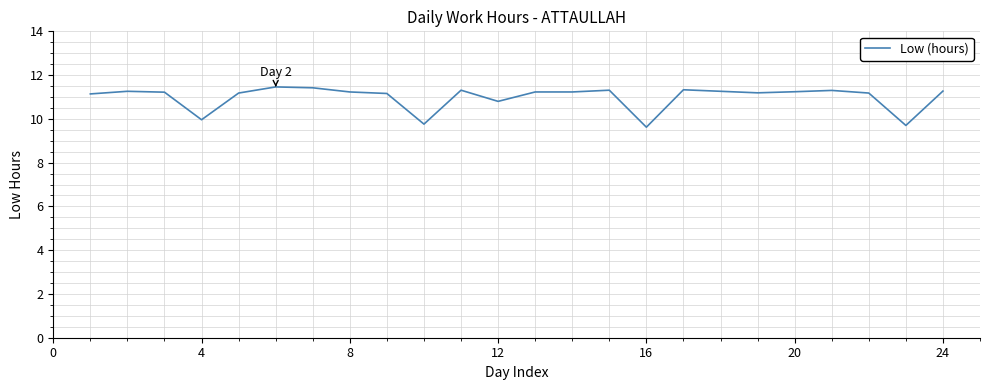

What is the difference between the maximum and minimum values?

1.8